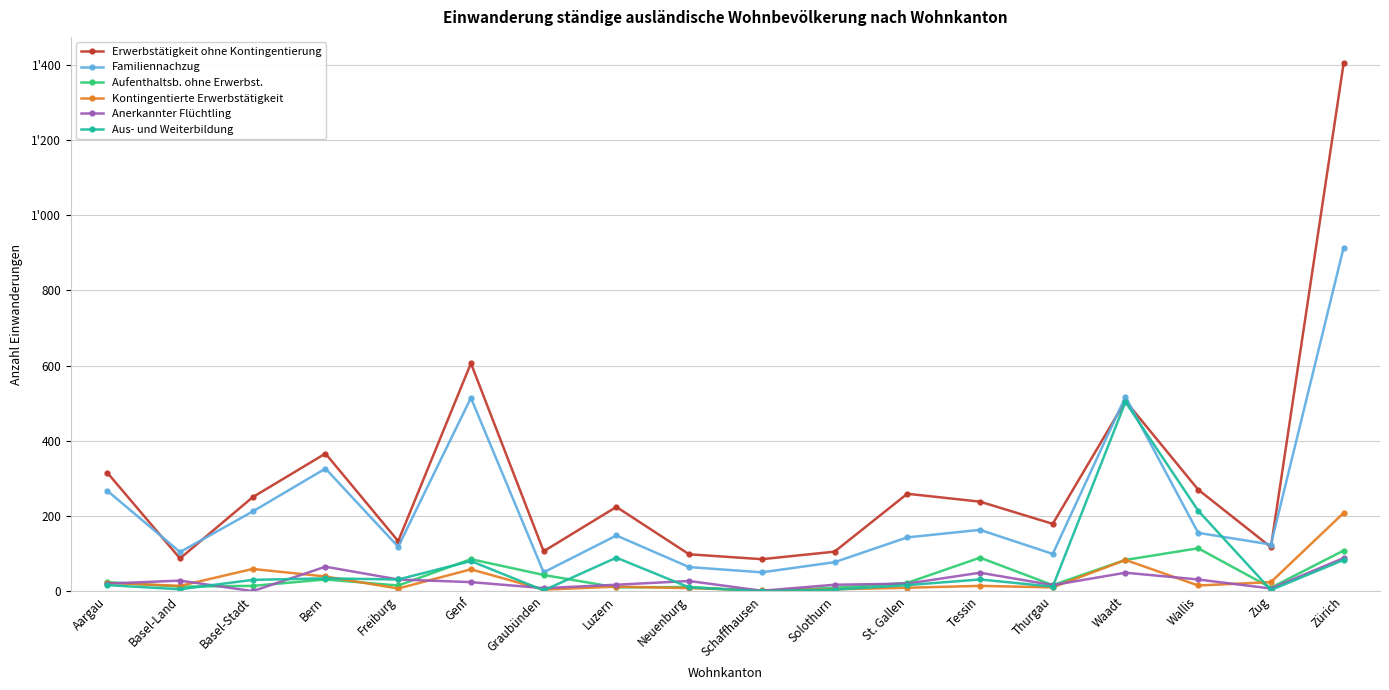

Does the chart have visible grid lines?

Yes